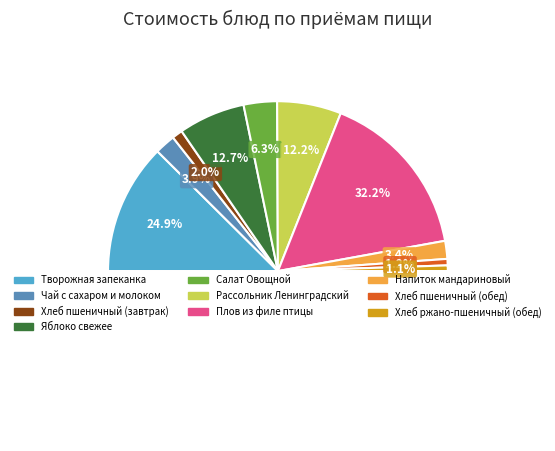

Does any single category account for the majority?

No